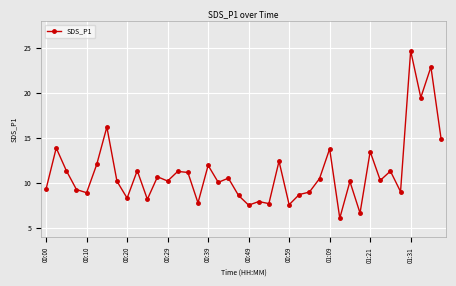

What is the value of the 28th point from the left?

10.5